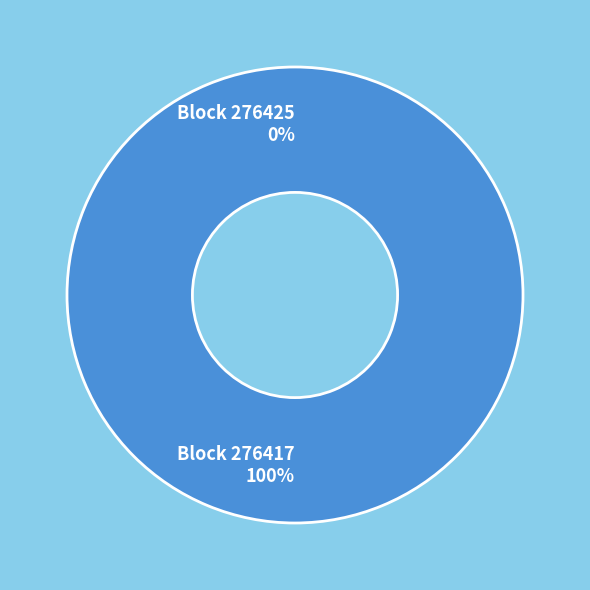

How many slices are in this pie chart?

2